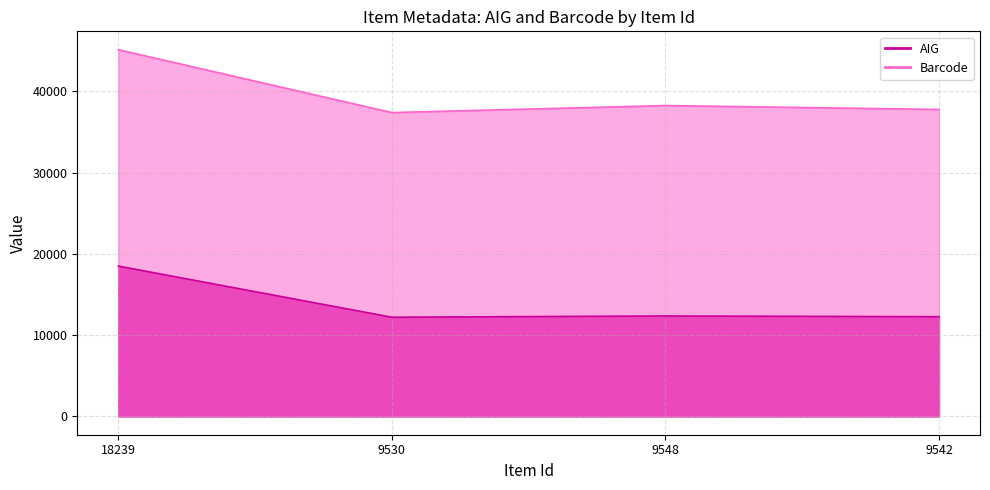

What is the difference between the maximum and minimum values in the AIG series?

6292